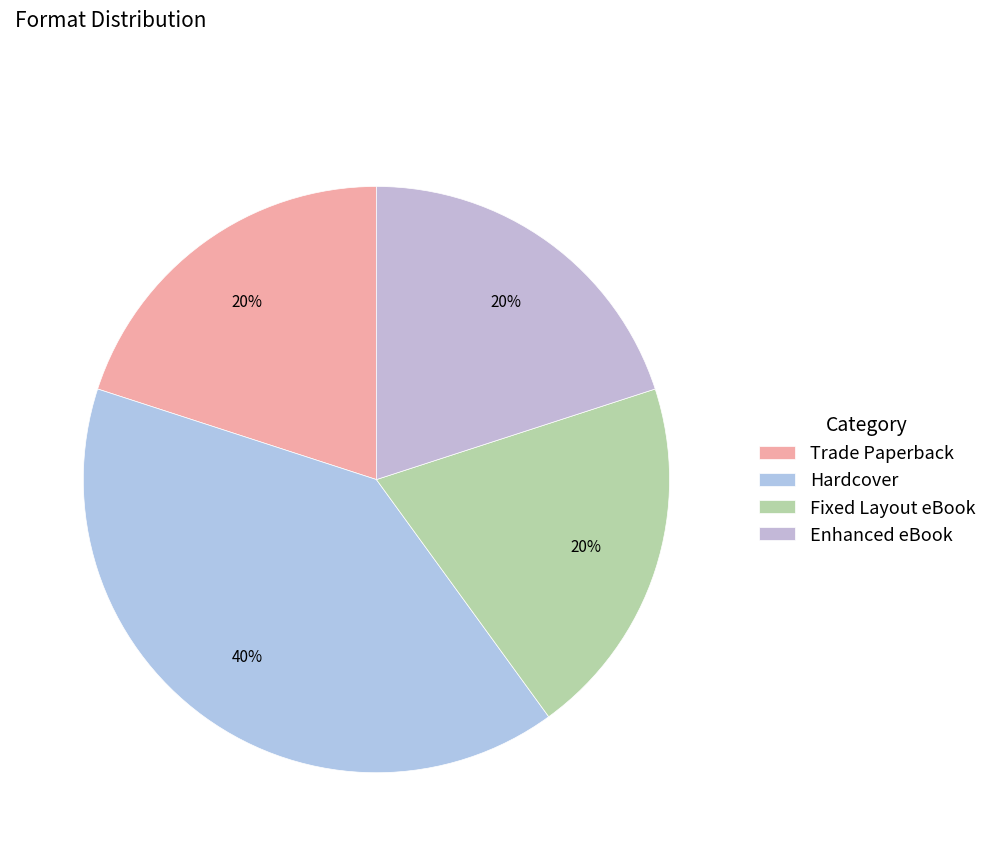

What percentage is the Trade Paperback slice, to the nearest percent?

20%